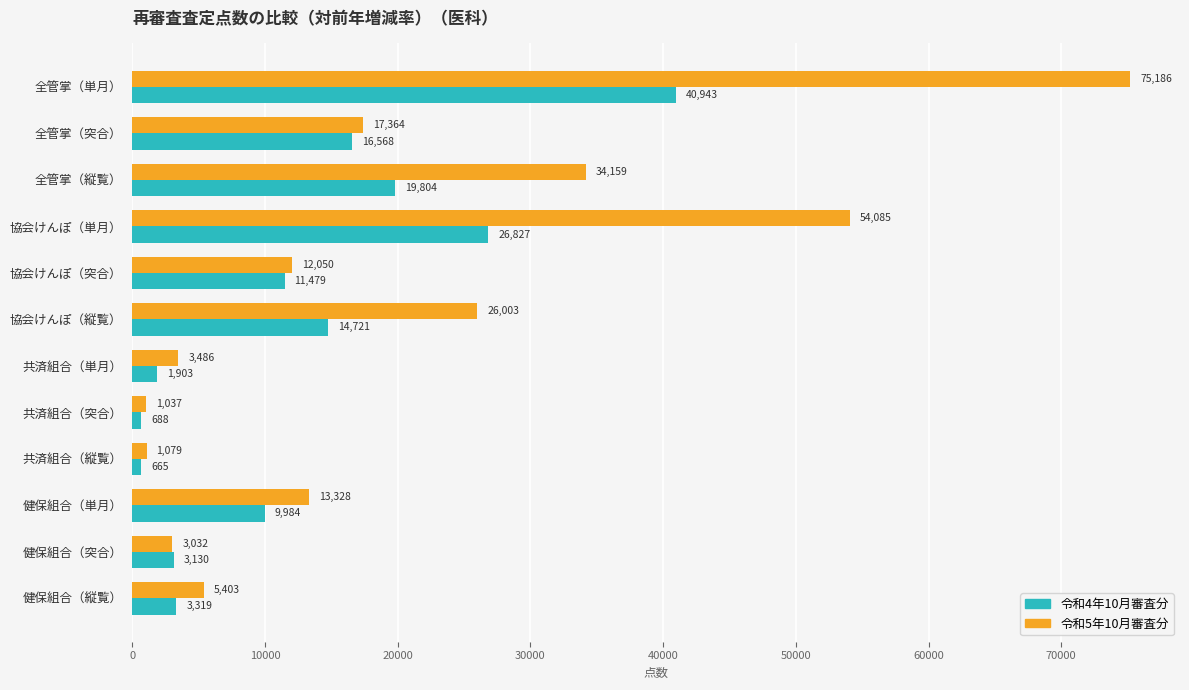

What is the lowest value of the 令和5年10月審査分 series?

1036.6